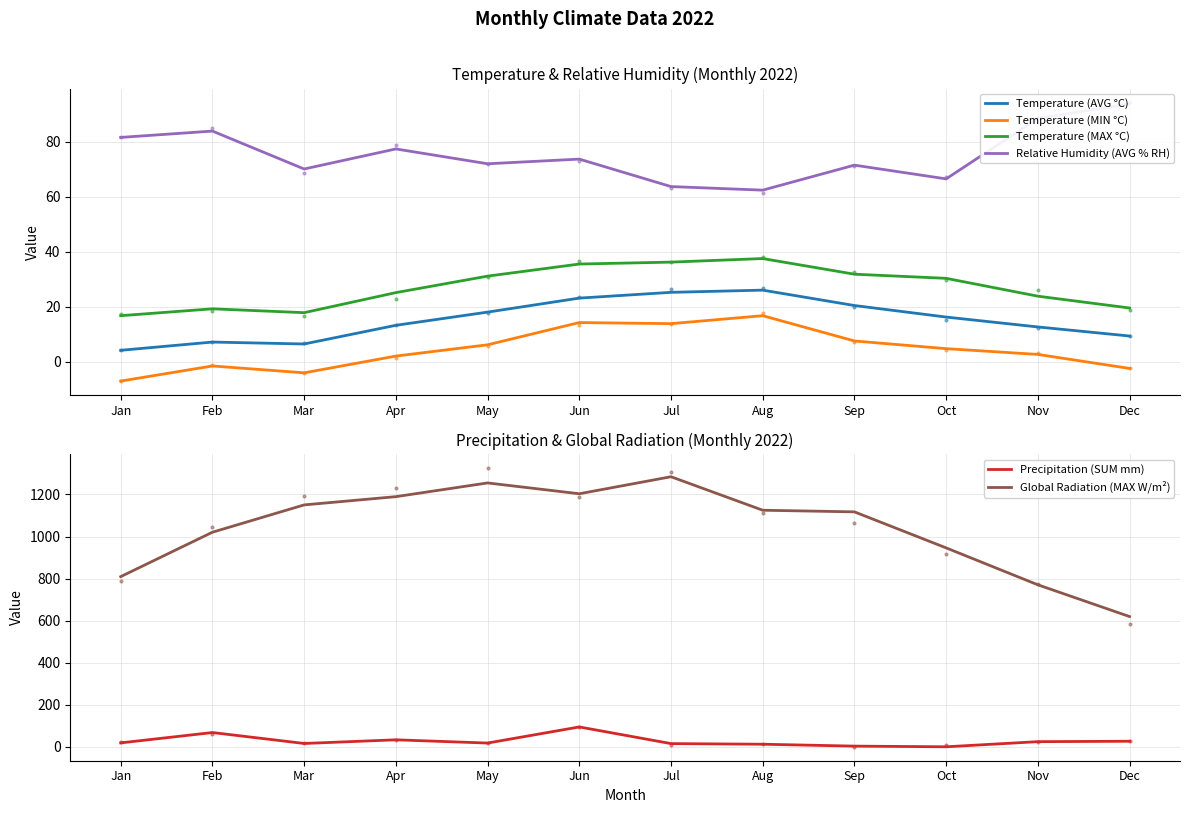

True or false: Global Radiation (MAX W/m²) has more than 1 interior local peaks.

True